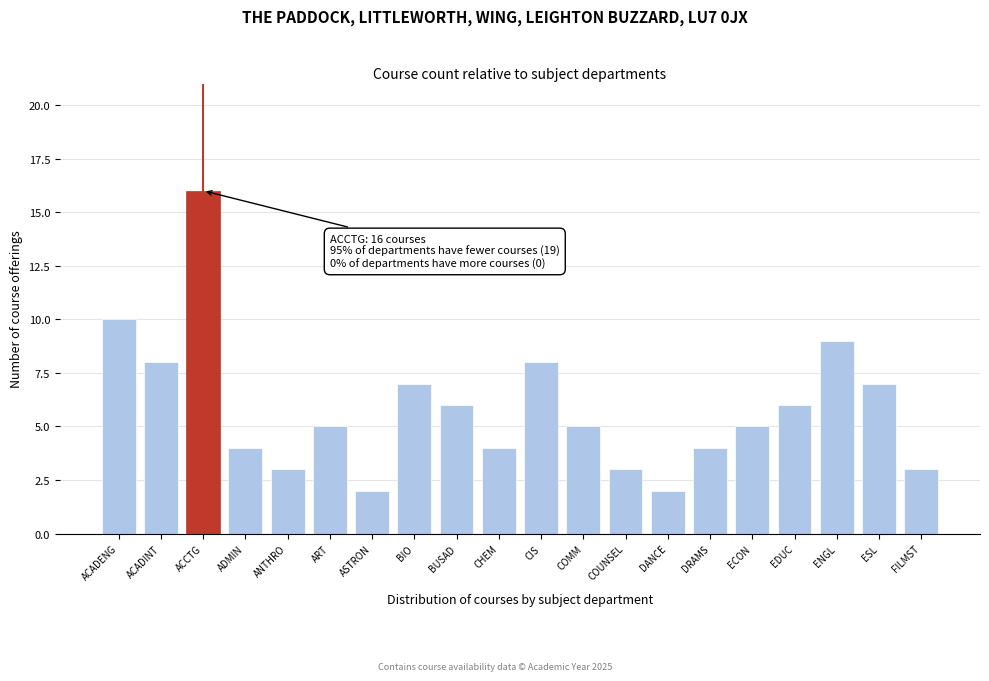

Reading left to right, extract all data points from this chart.

10	8	16	4	3	5	2	7	6	4	8	5	3	2	4	5	6	9	7	3